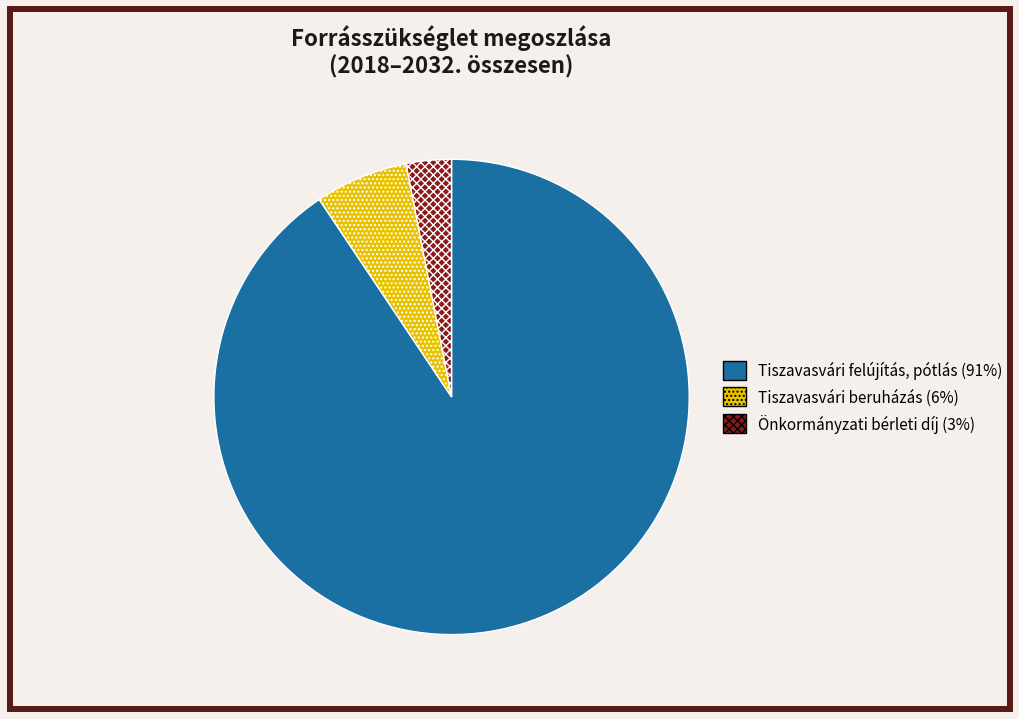

Combined, do Önkormányzati bérleti díj and Tiszavasvári felújítás, pótlás account for over 50%?

Yes